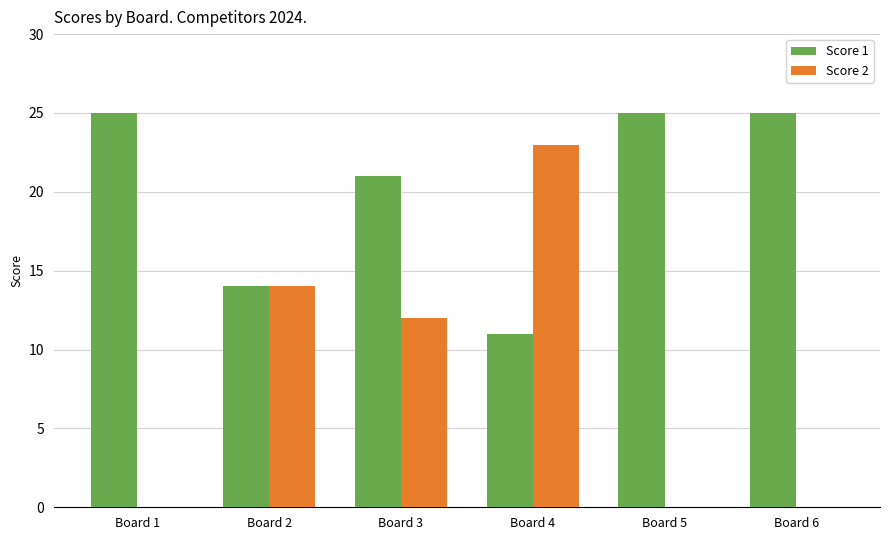

How many groups of bars are there?

6